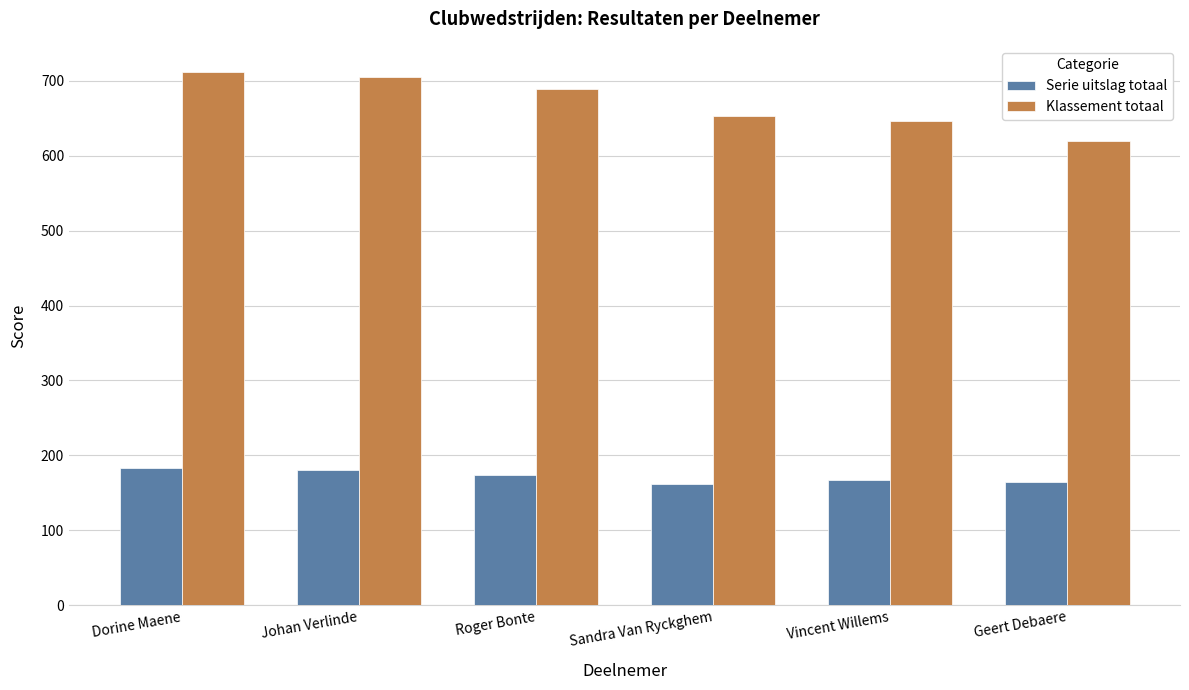

Which series changed the most between Johan Verlinde and Sandra Van Ryckghem?

Klassement totaal